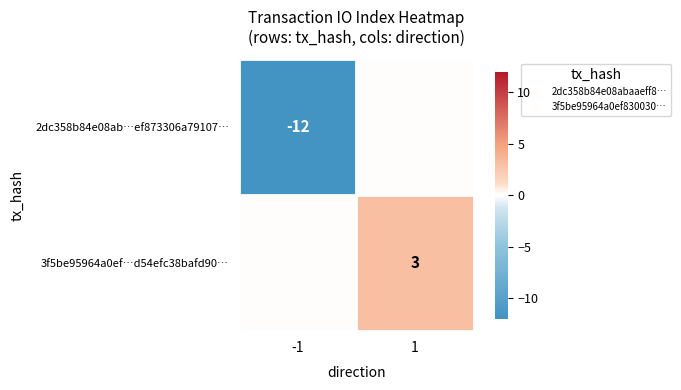

What is the spread (max minus min) of values at 1?

3